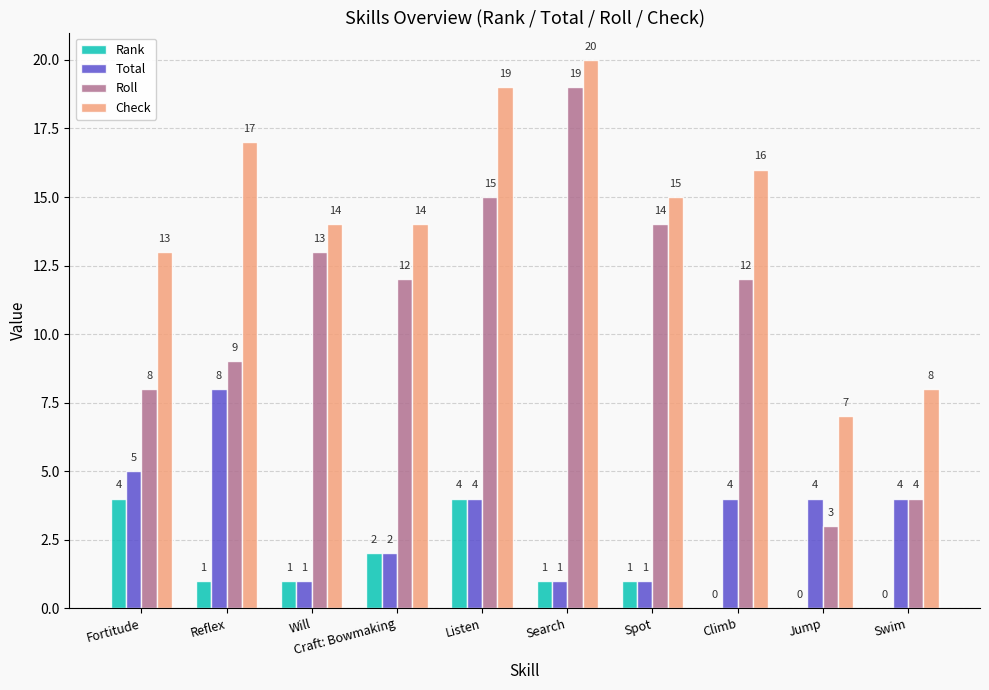

Is it true that Check equals 21 at Will?

False